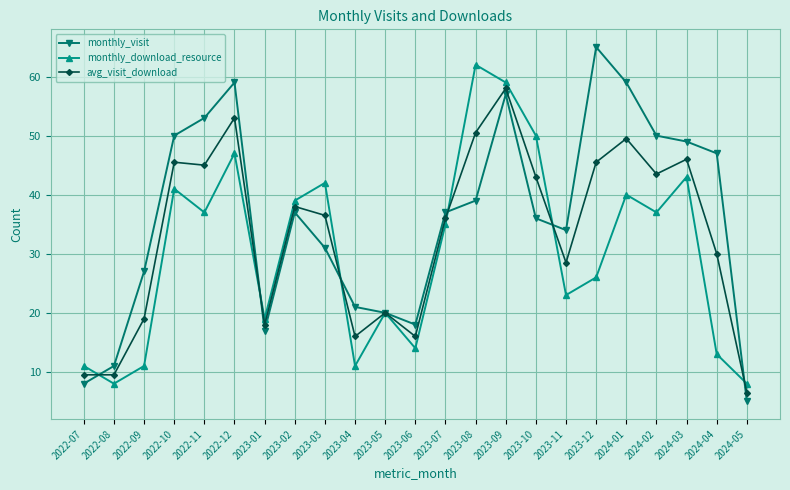

What is the highest value of the avg_visit_download series?

58.0